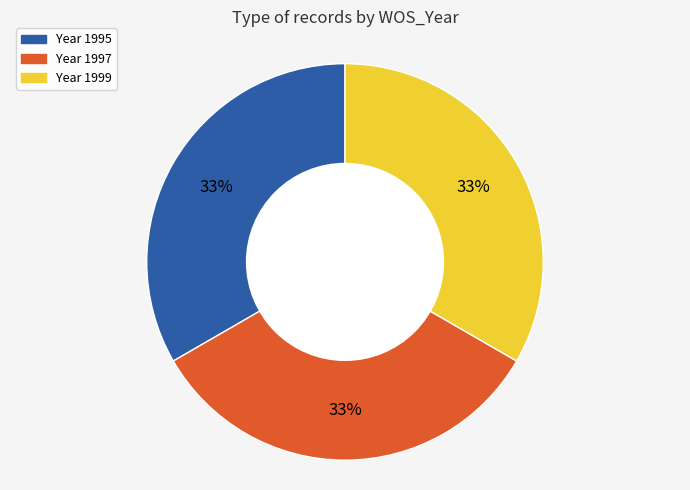

Is there a majority slice in this chart?

No